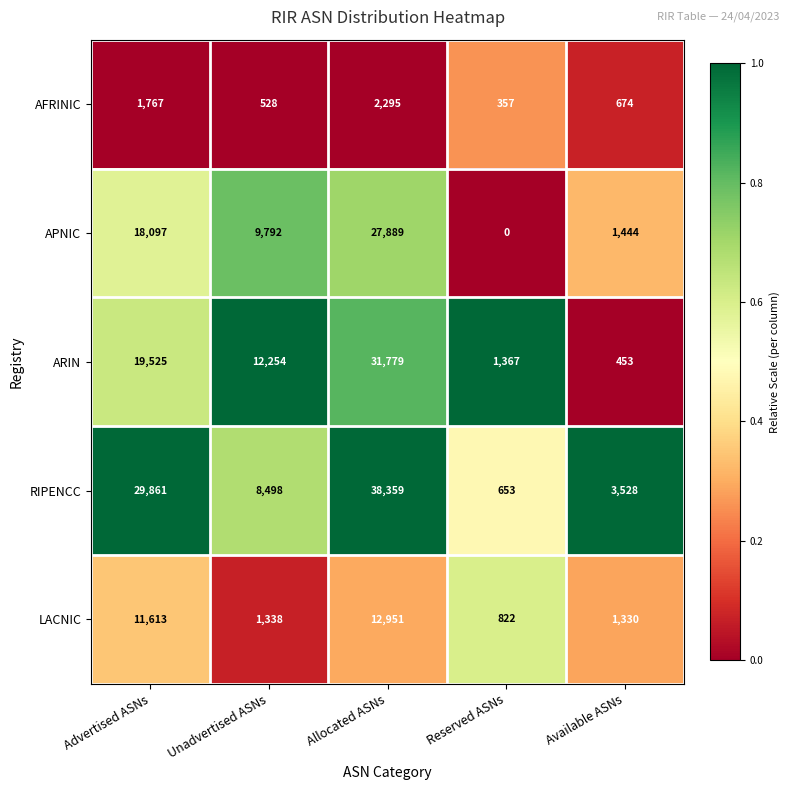

Rank the series at Reserved ASNs from lowest to highest value.

APNIC, AFRINIC, RIPENCC, LACNIC, ARIN